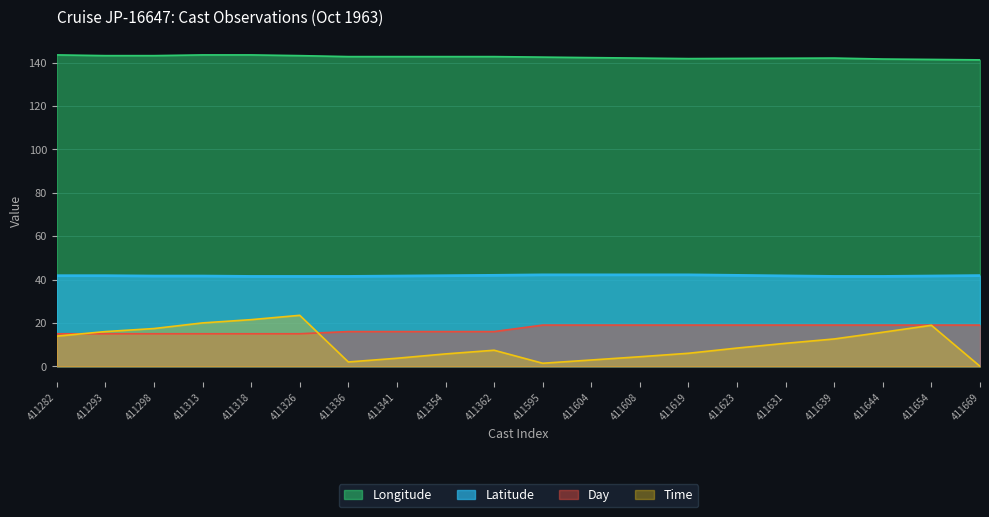

Count the number of categories in the chart.

20